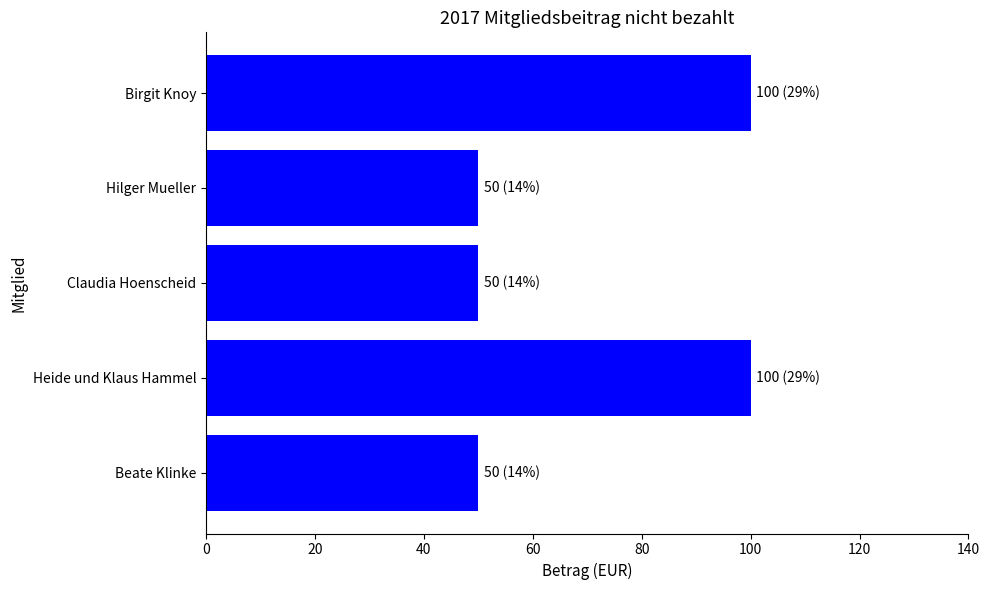

What is the average value?

70